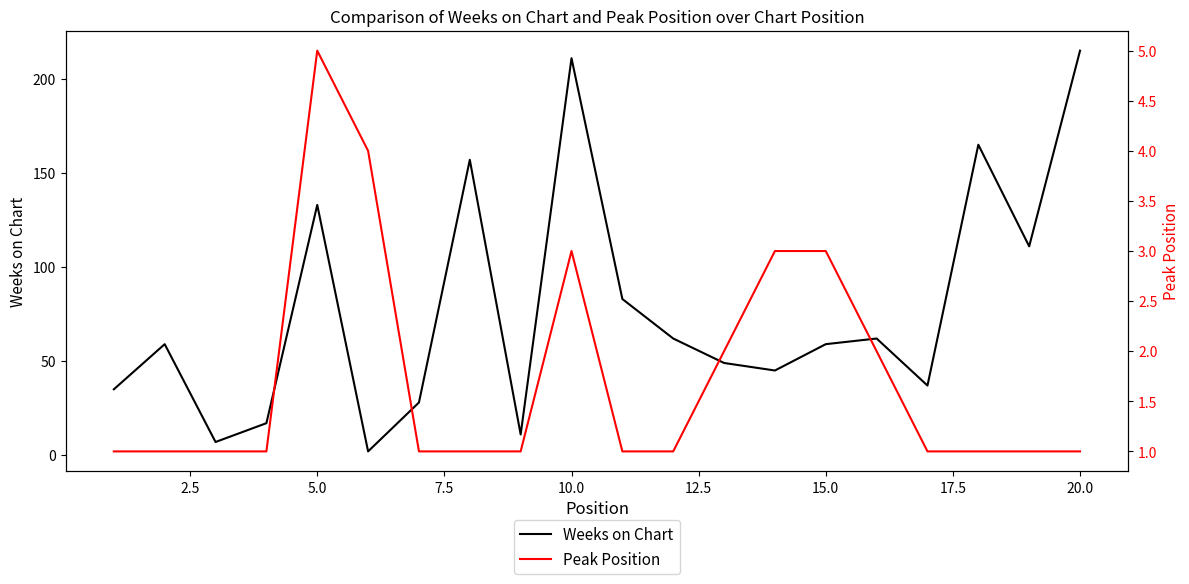

What is the sum of all Weeks on Chart values?

1548